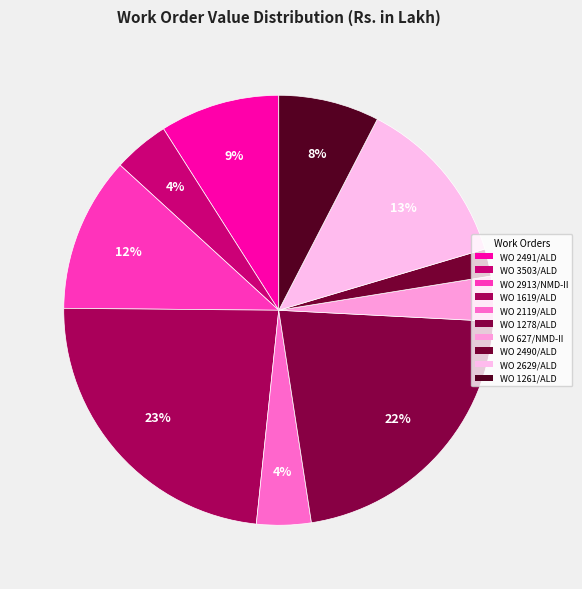

How many slices are in this pie chart?

10